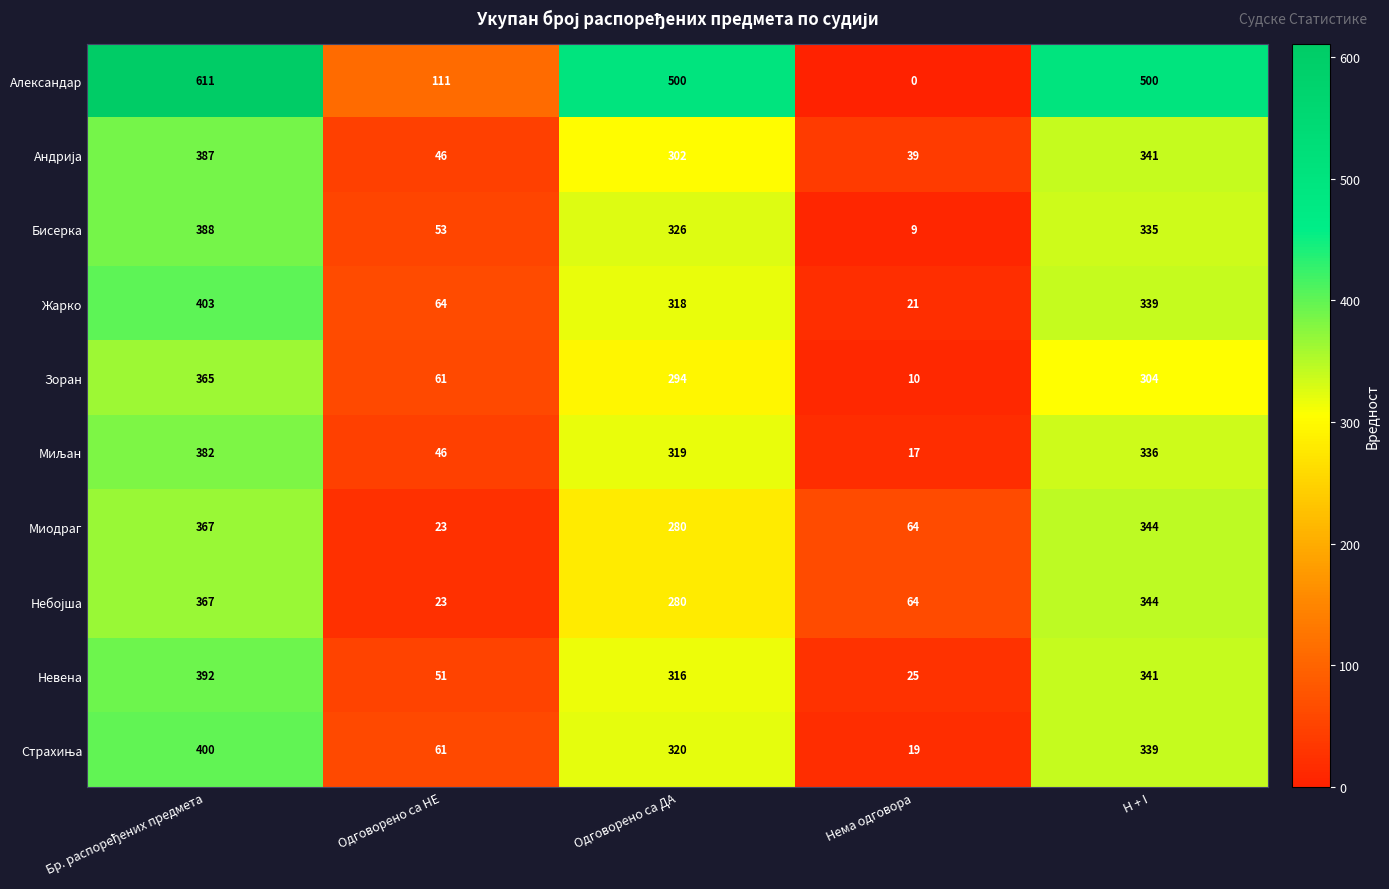

The value of Жарко at Одговорено са НЕ is 64. True or false?

True